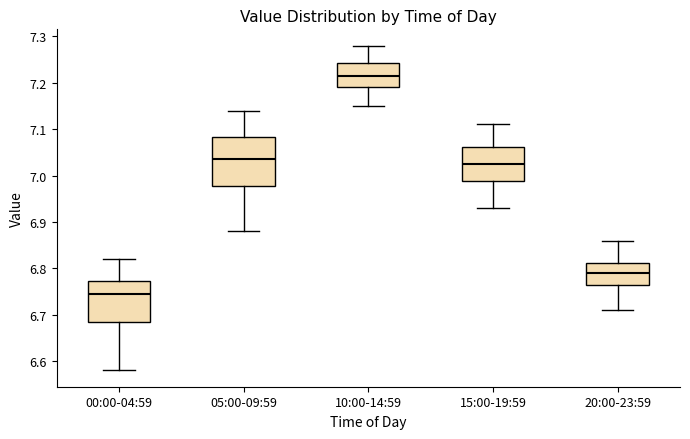

Where does the median line of the box for 00:00-04:59 sit on the y-axis? The values are not printed on the chart, so give them approximately, as read against the axis.

6.75